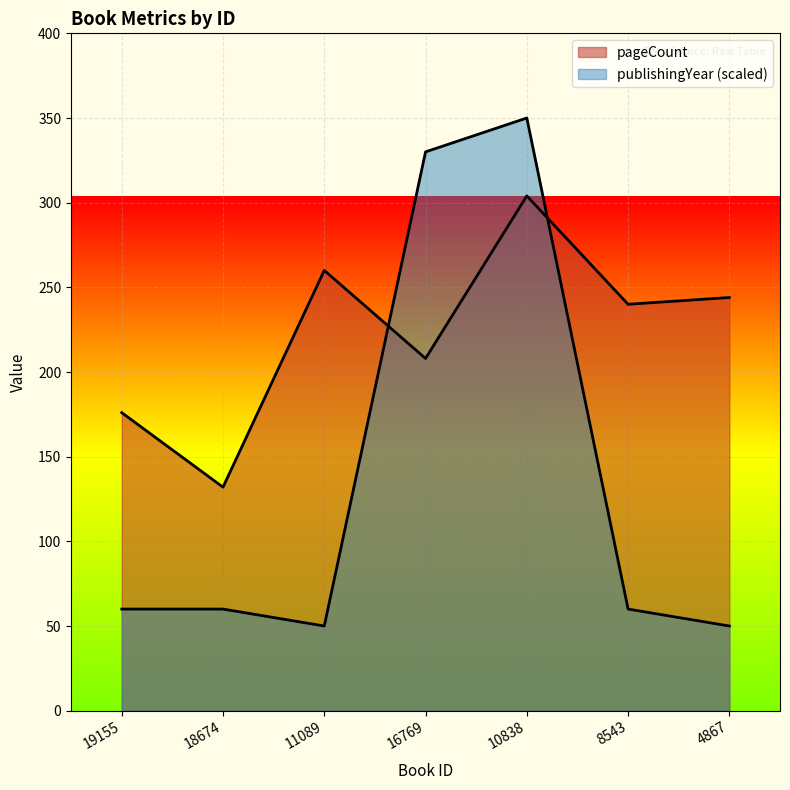

Where do publishingYear and pageCount first cross each other?

11089 and 16769